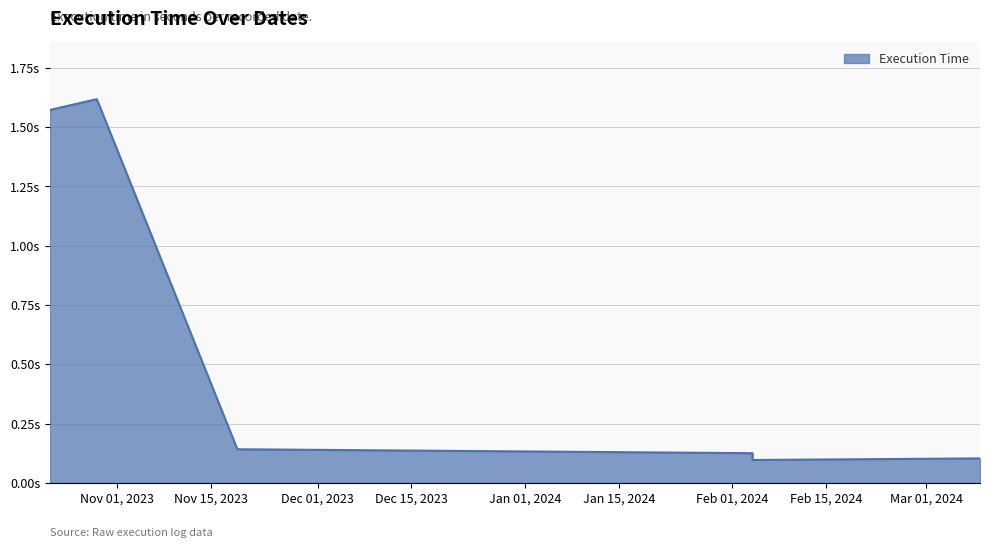

Between 2023-10-22 and 2024-02-04, which is larger?

2023-10-22